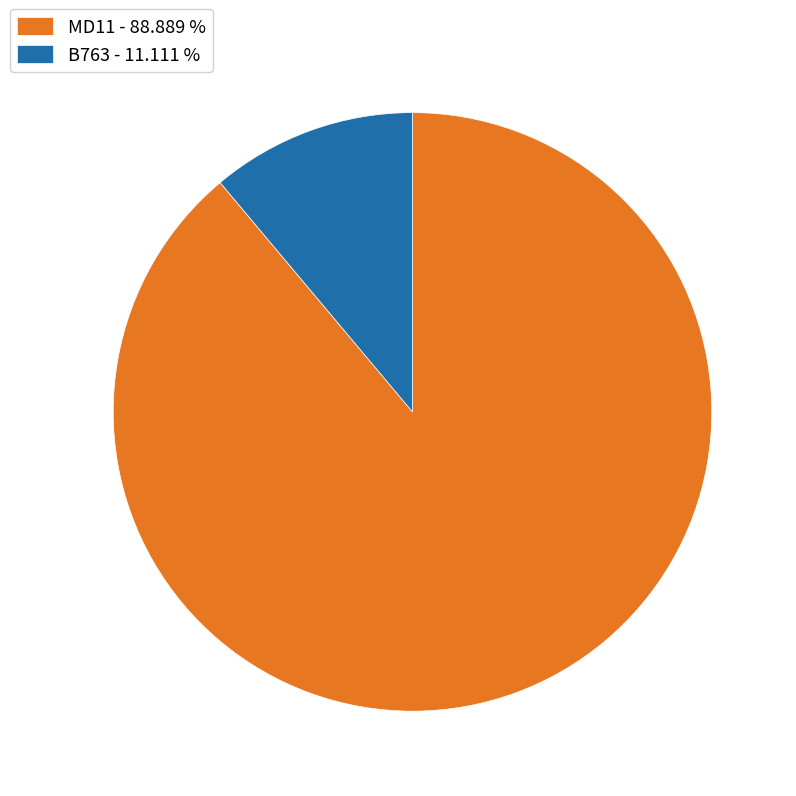

The B763 slice represents 1% of the pie. True or false?

False